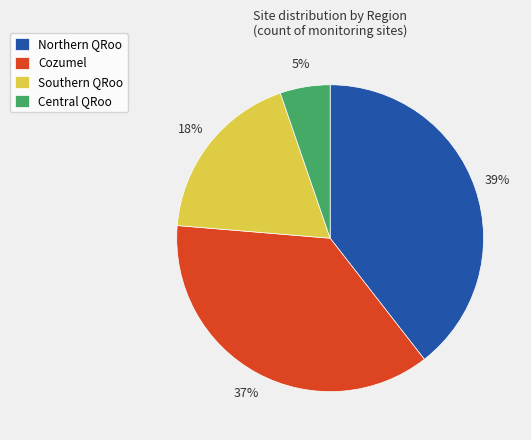

To the nearest percent, what is the average slice percentage?

25%